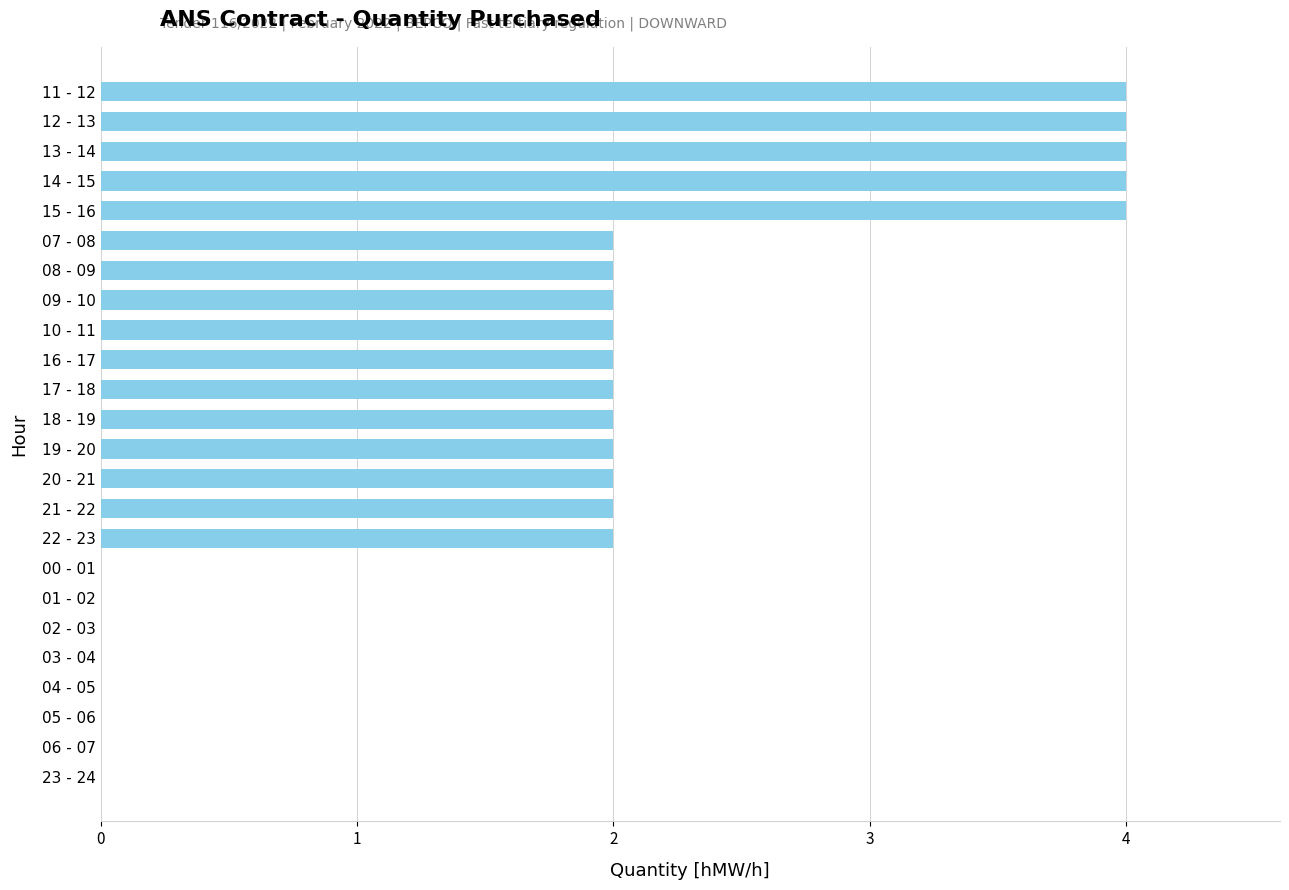

Which has a higher value, 16 - 17 or 14 - 15?

14 - 15